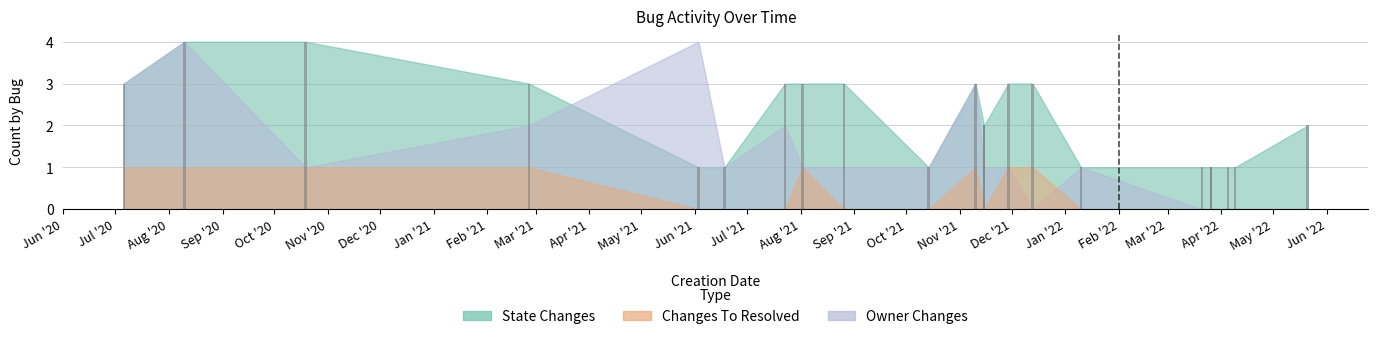

What is the difference between the maximum and second lowest values in the OWNER_CHANGES series?

4